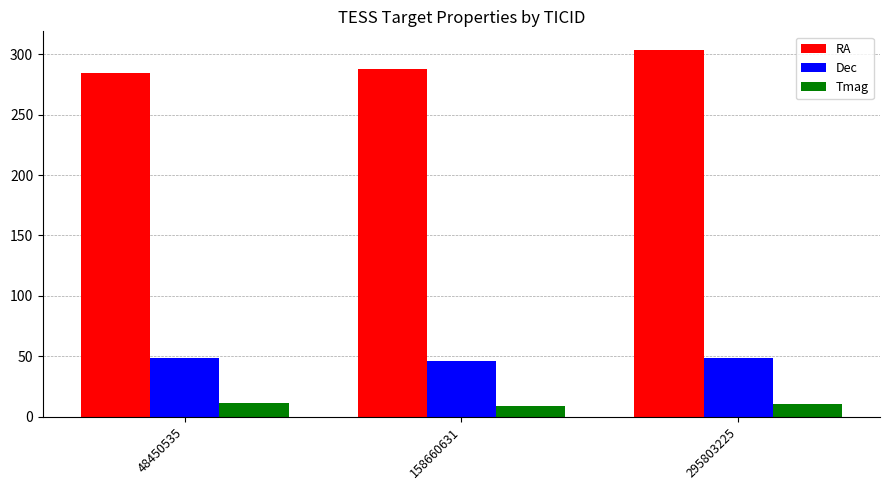

Rank the series at 295803225 from highest to lowest value.

RA, Dec, Tmag